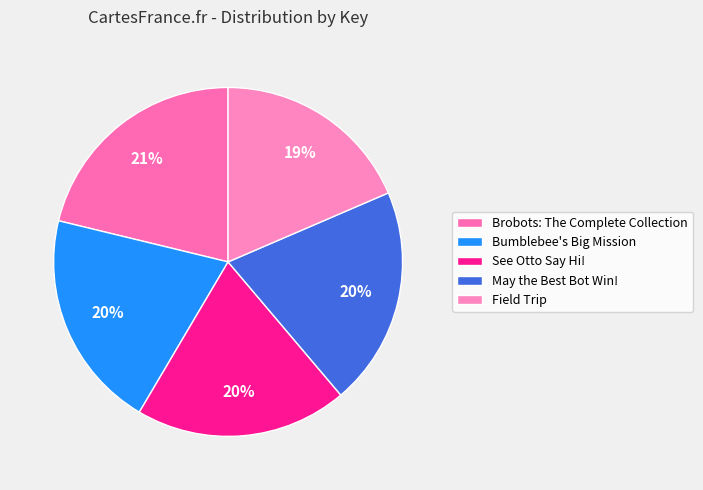

Is See Otto Say Hi! the majority of the pie?

No